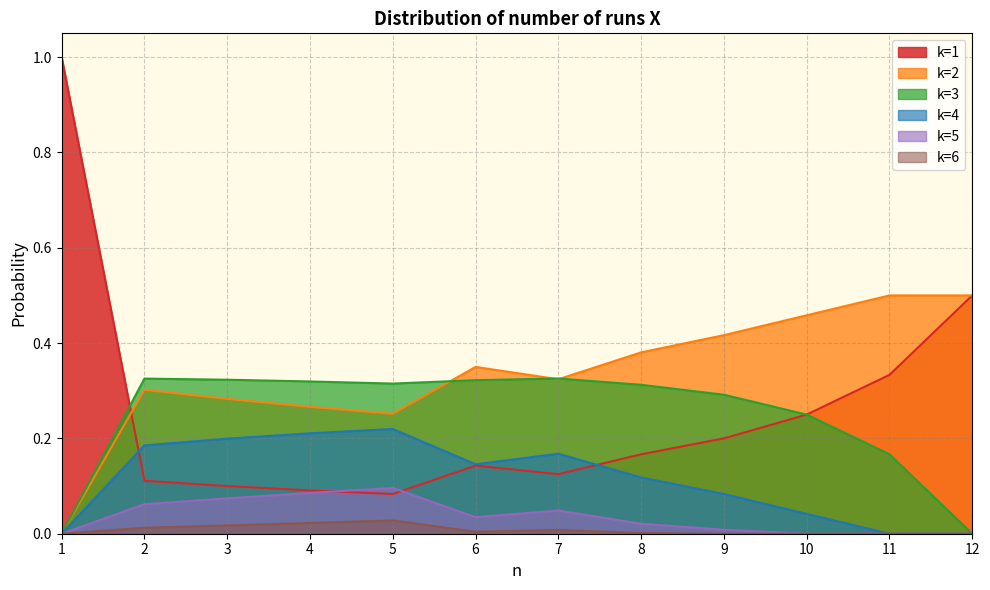

Is the value of k=1 at 6 greater than the value of k=2 at 10?

No